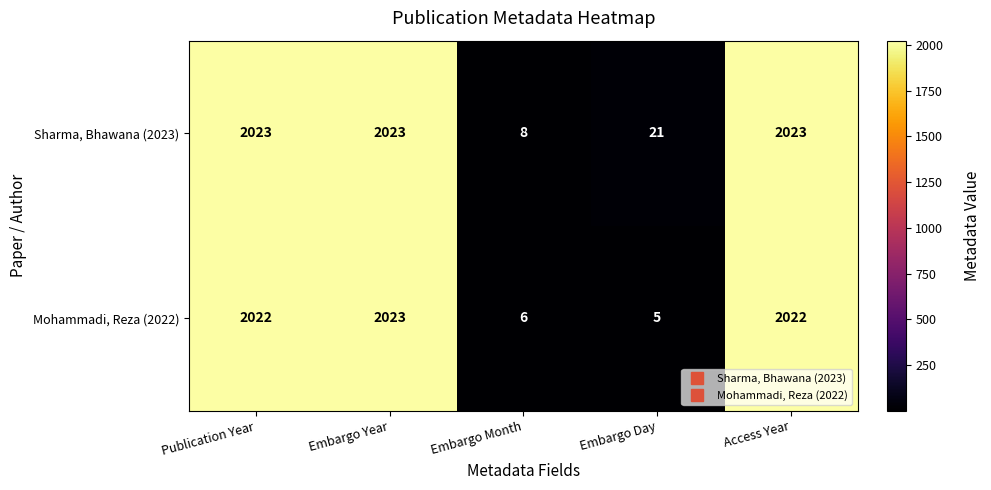

List the series in order of their overall mean, highest first.

Sharma, Bhawana (2023), Mohammadi, Reza (2022)